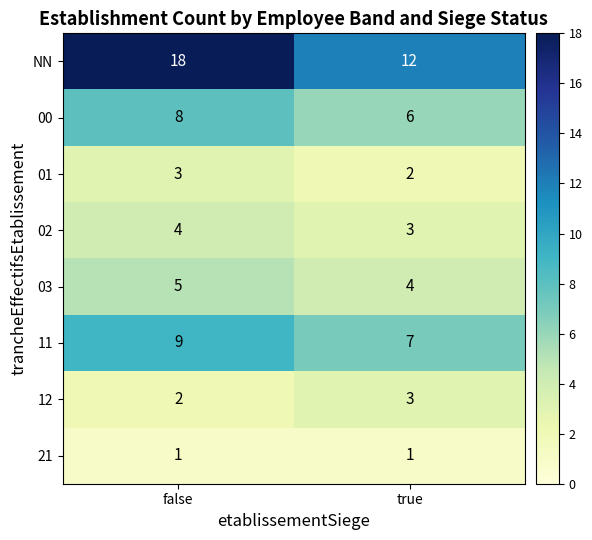

What is the spread (max minus min) of values at true?

11